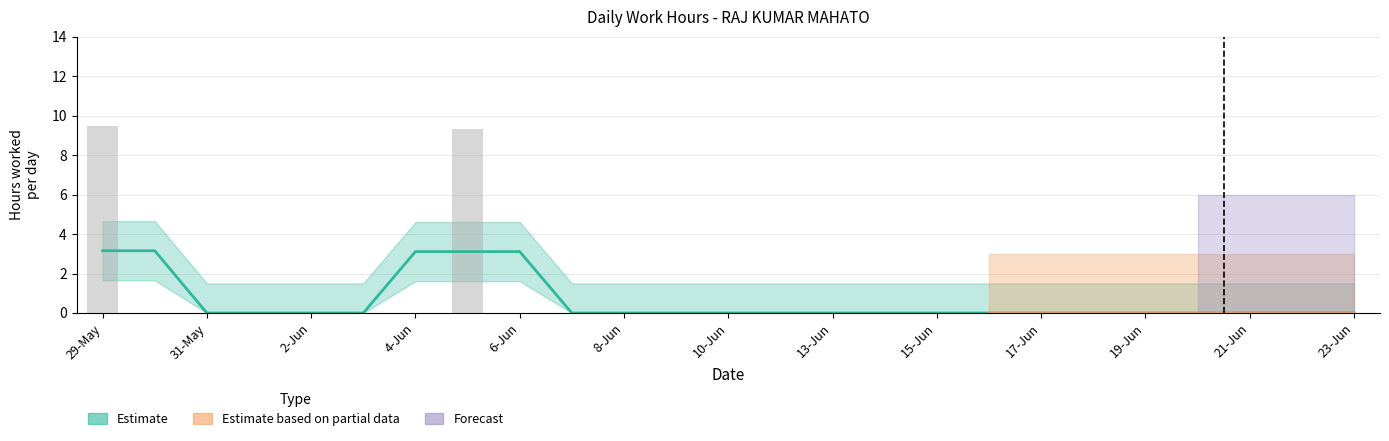

True or false: Estimate based on partial data has a value of 0.0 at 23-Jun.

True